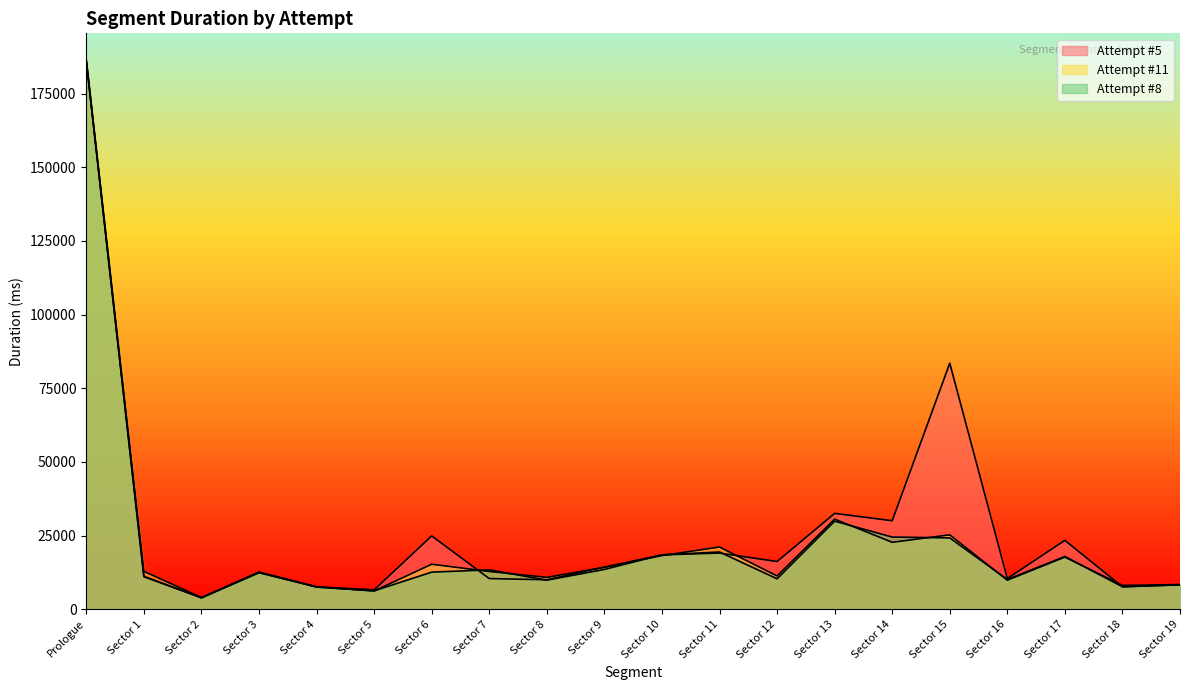

At which label does Attempt #5 first exceed 14259?

Prologue